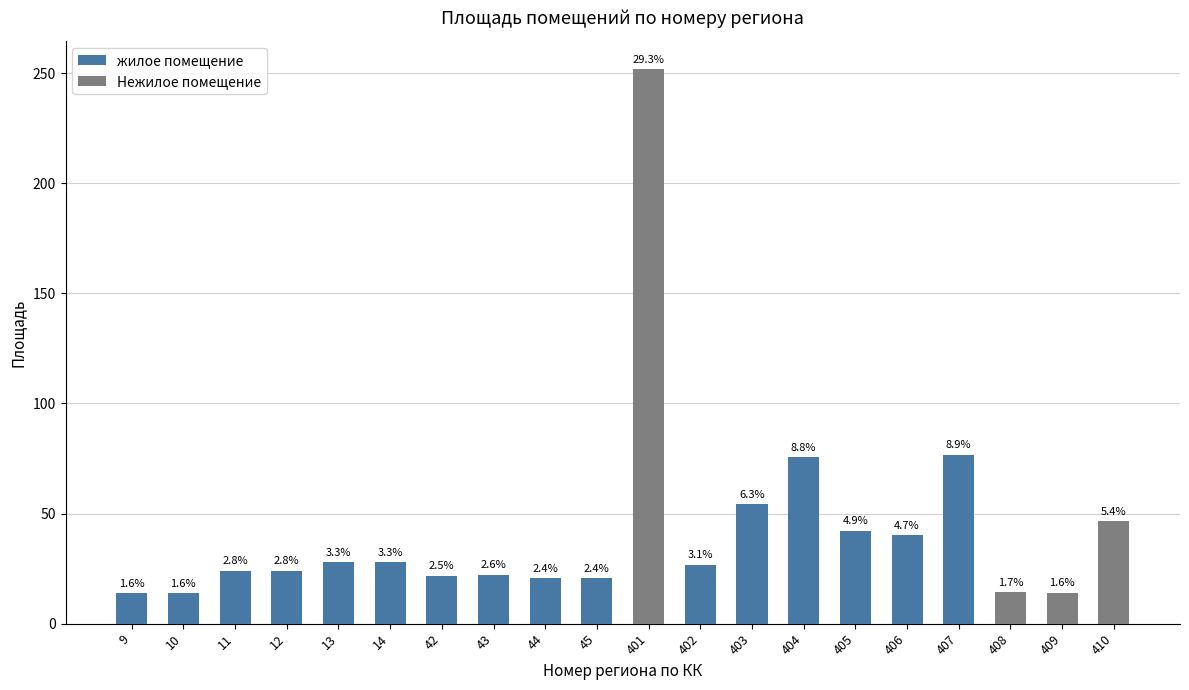

Does the chart contain any negative values?

No